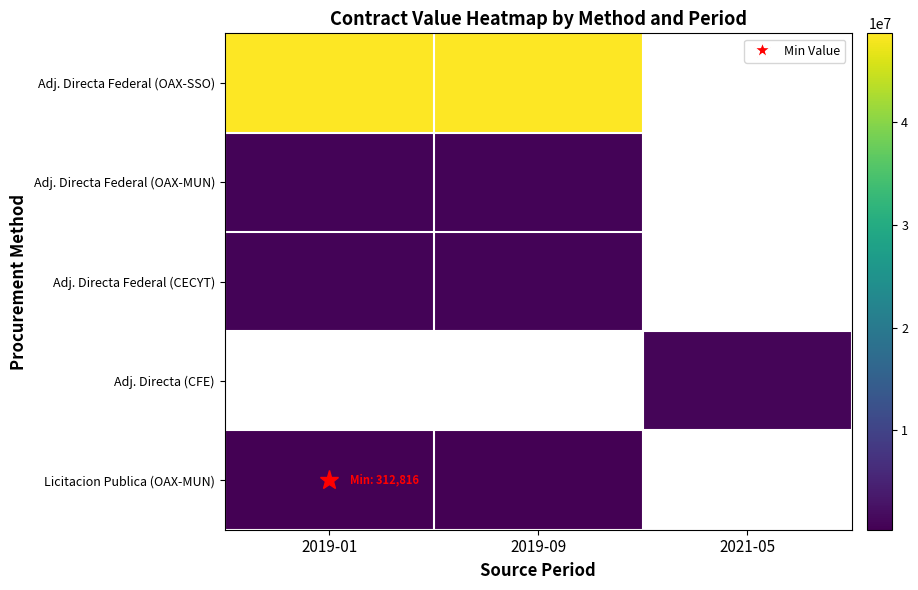

List the series in order of their peak value, lowest first.

Licitacion Publica (OAX-MUN), Adj. Directa Federal (OAX-MUN), Adj. Directa Federal (CECYT), Adj. Directa Federal (OAX-SSO), Adj. Directa (CFE)